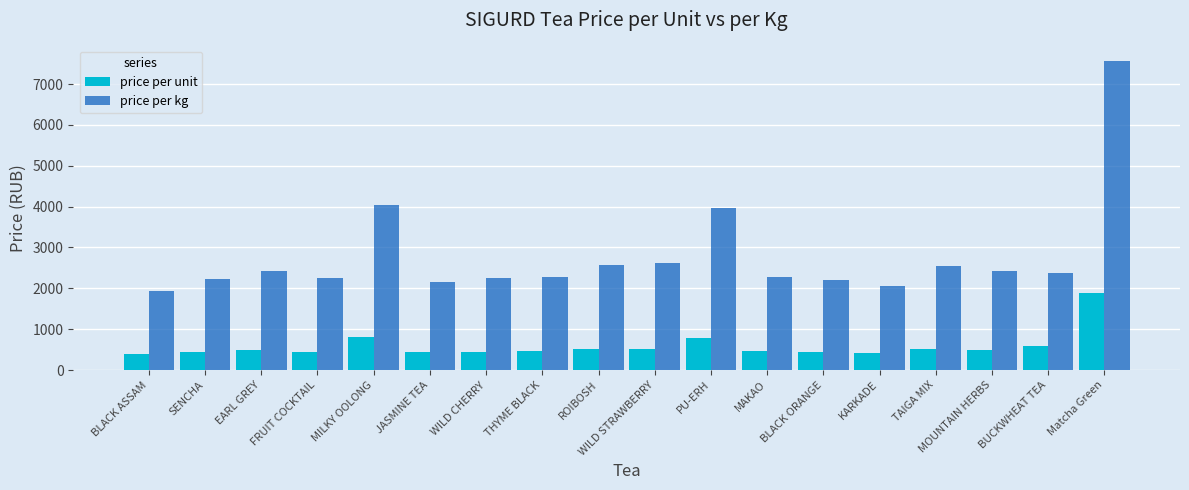

What is the approximate value of price per kg at MOUNTAIN HERBS?

2415